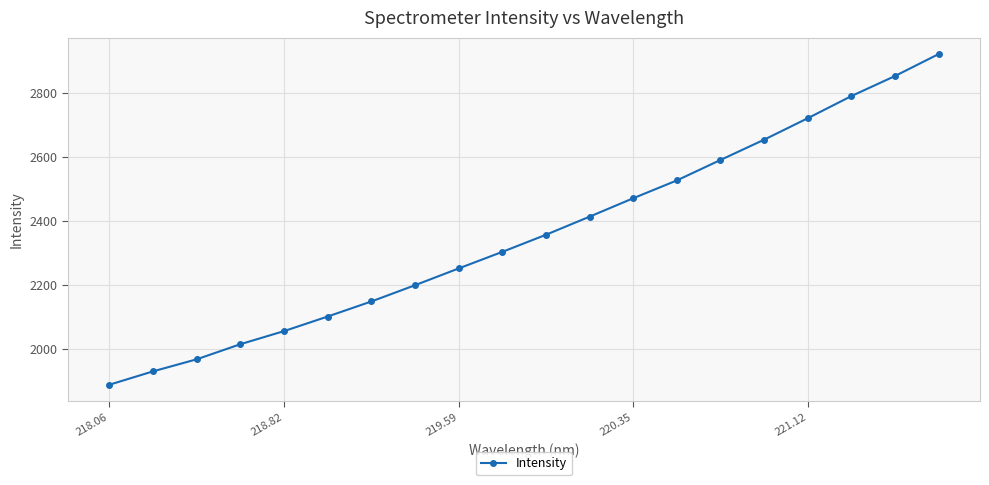

What is the value of the 20th point from the left?

2921.6